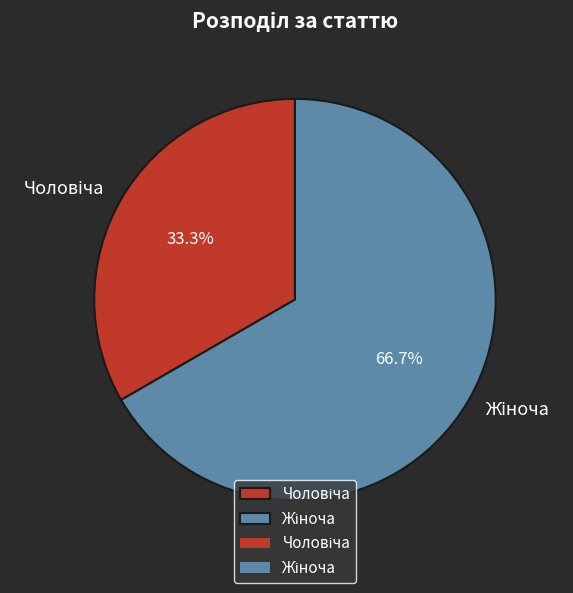

Is there a majority slice in this chart?

Yes